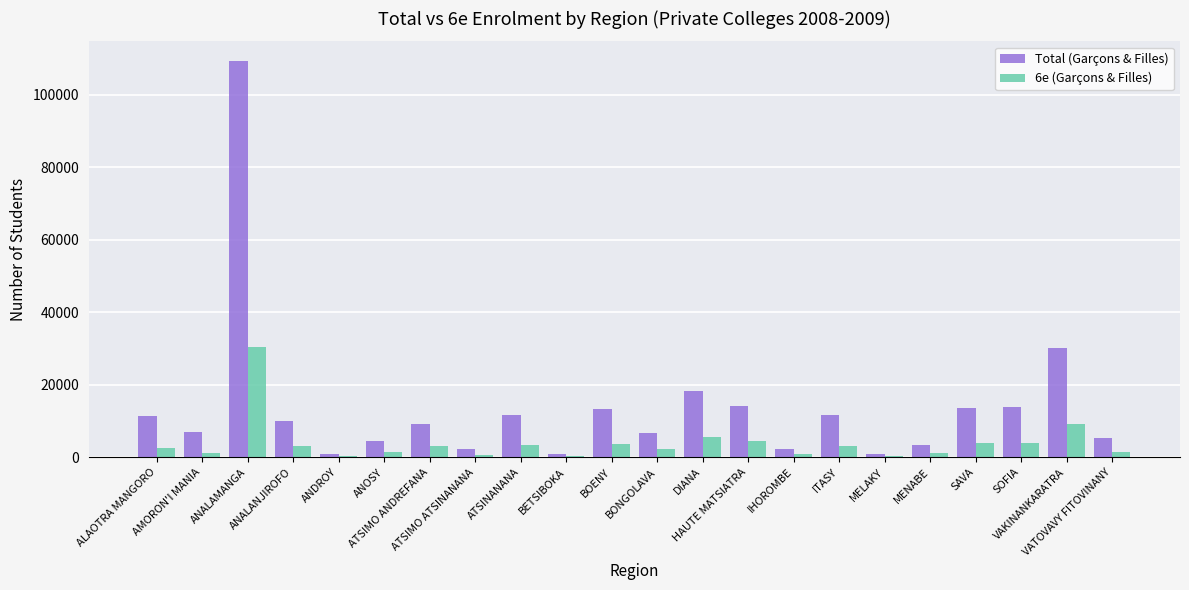

Is the value of 6e (Garçons & Filles) at ANDROY greater than the value of Total (Garçons & Filles) at ATSIMO ANDREFANA?

No